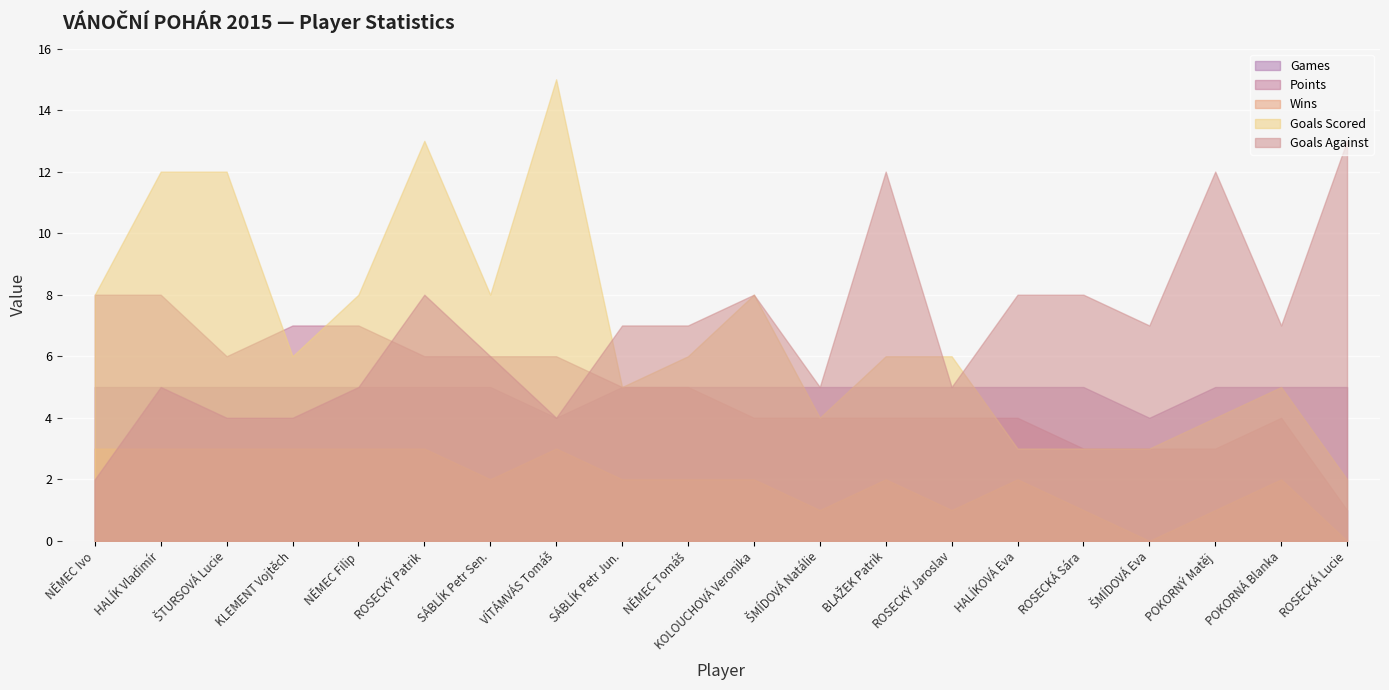

What is the approximate value of Goals Scored at SÁBLÍK Petr Jun.?

5